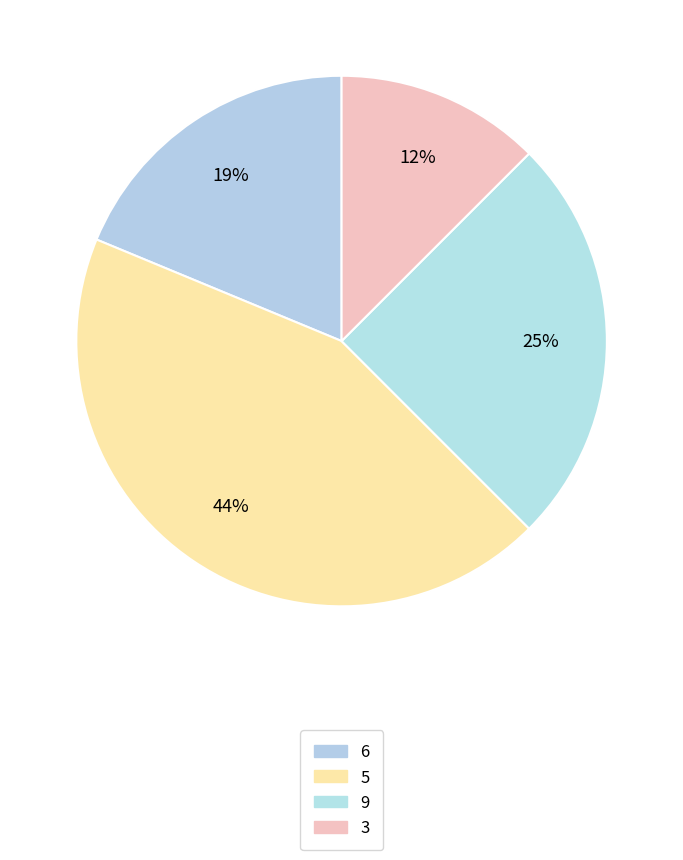

Count the number of slices in the pie.

4